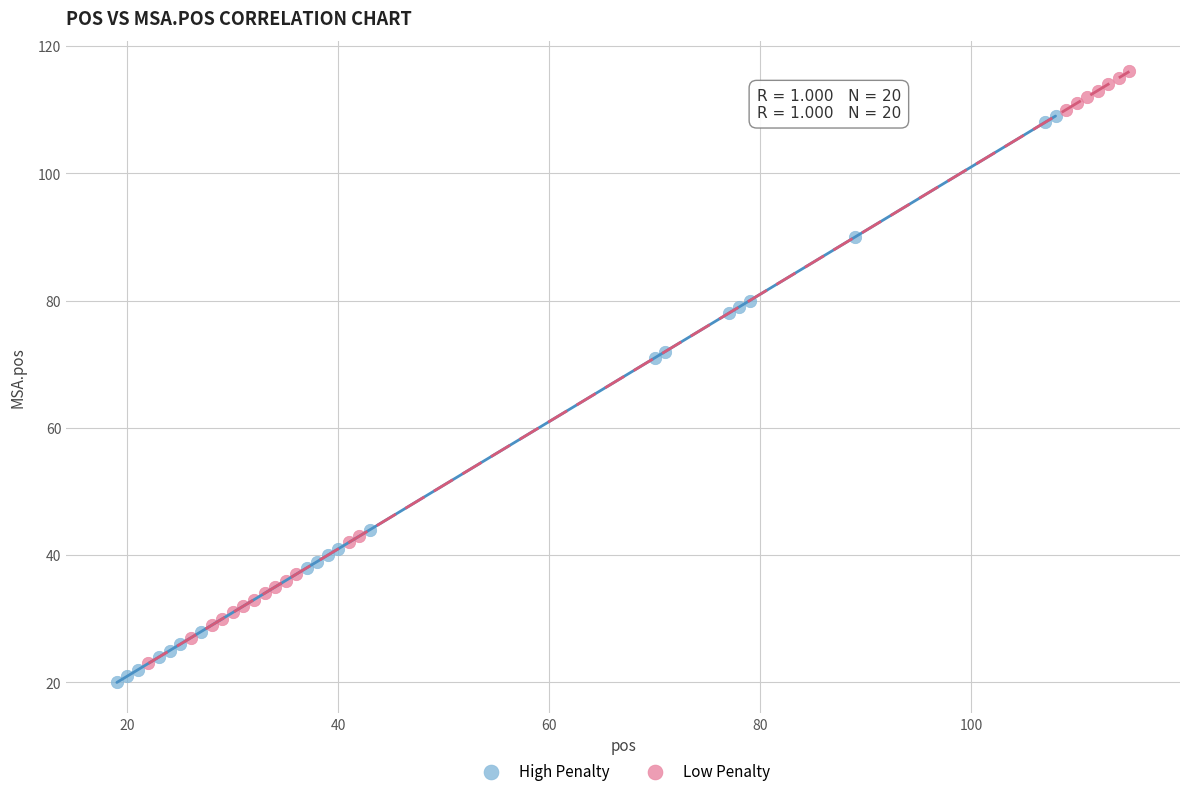

Which series has the largest Y range (max minus min)?

Low Penalty